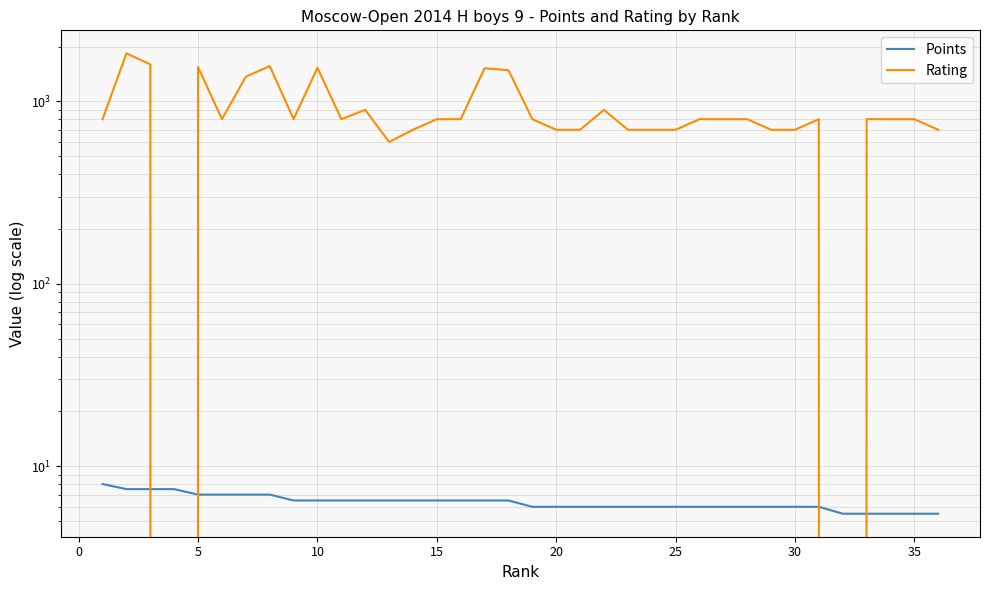

How many data points does each series have?

36